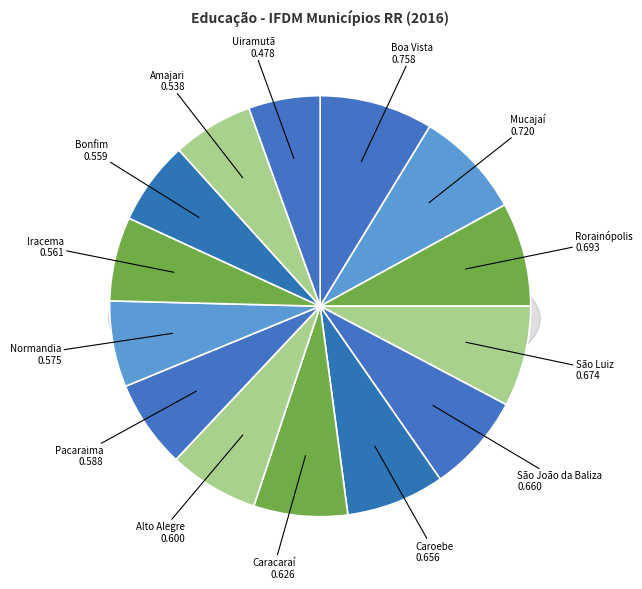

What percentage is the São Luiz slice, to the nearest percent?

8%